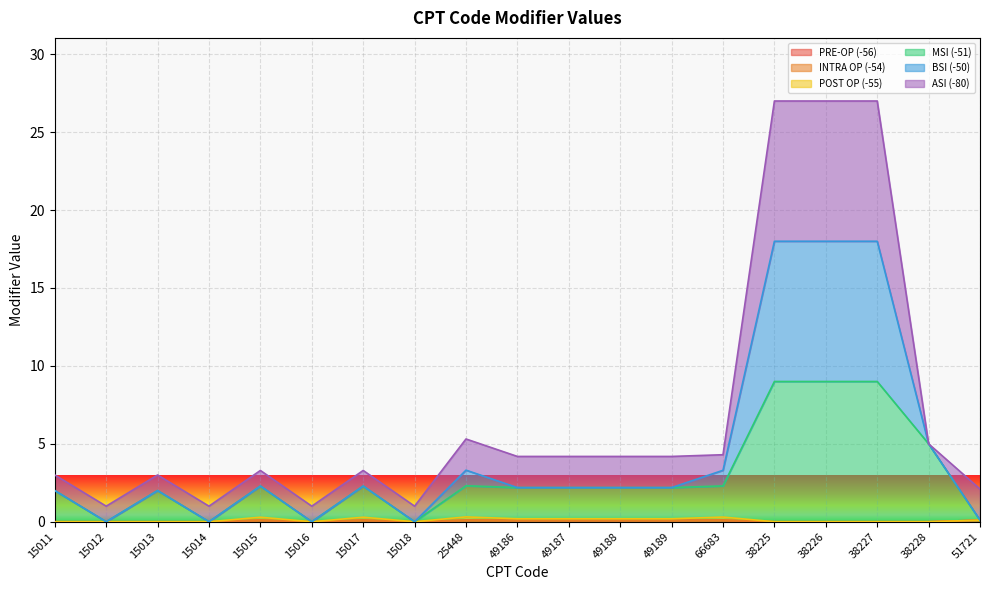

What is the total value across all series at 15018?

1.0